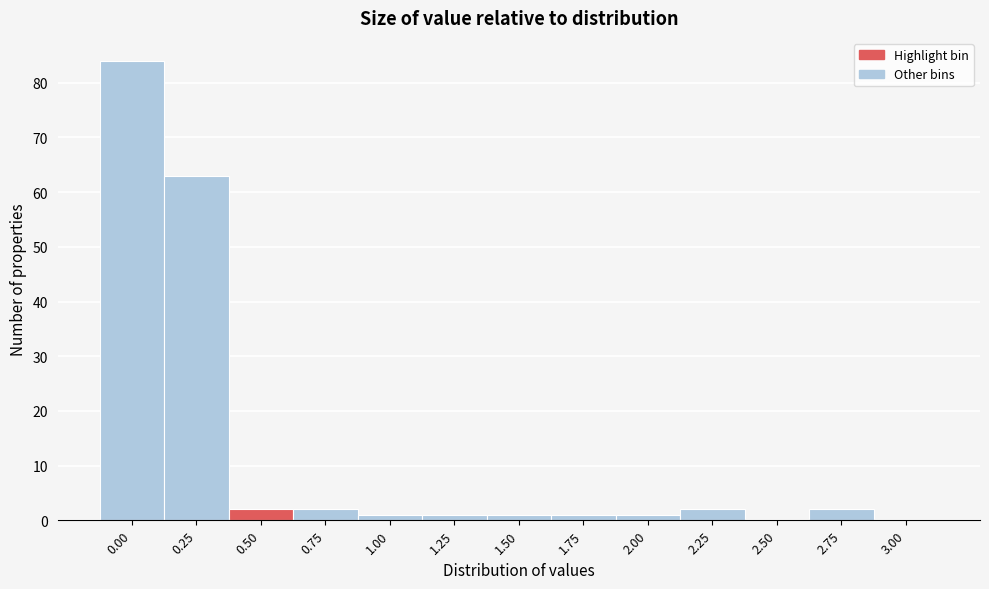

Reading right to left, transcribe all the data shown in this chart.

3.00=0	2.75=2	2.50=0	2.25=2	2.00=1	1.75=1	1.50=1	1.25=1	1.00=1	0.75=2	0.50=2	0.25=63	0.00=84